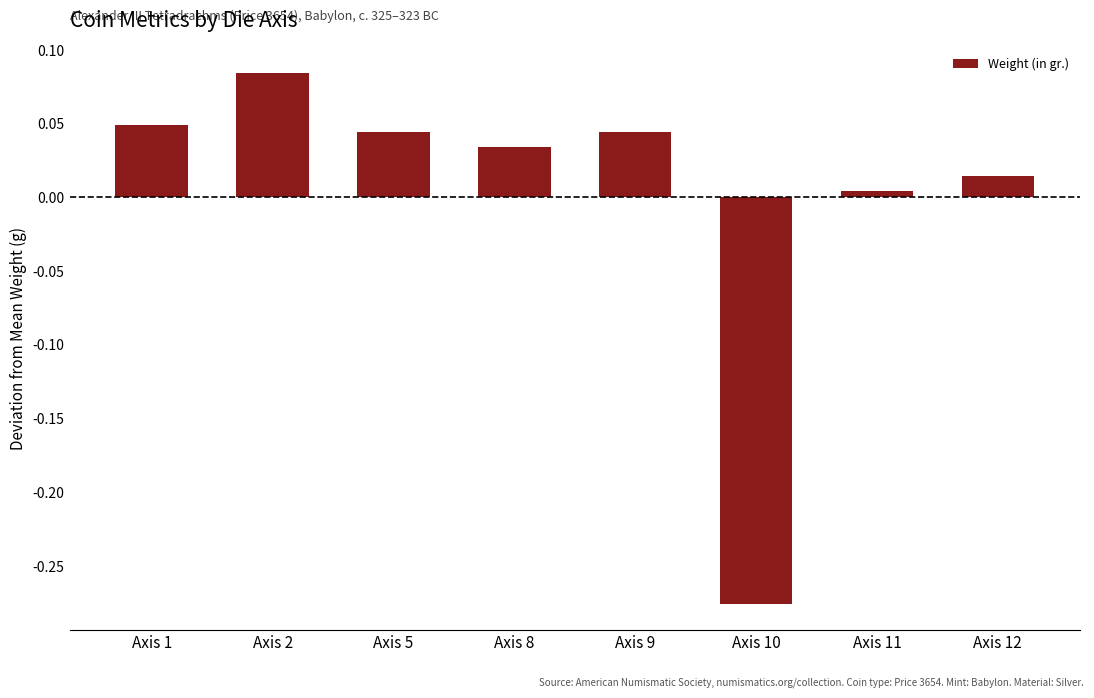

What is the difference between the maximum and minimum values?

0.4